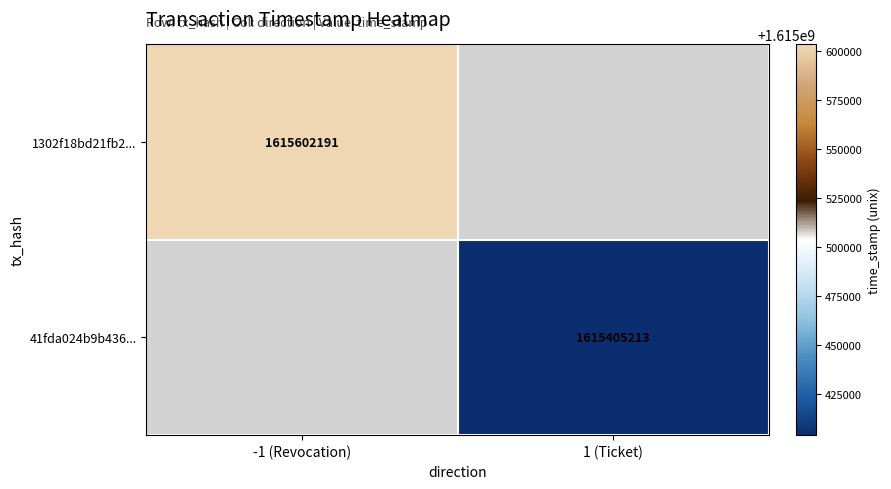

The value of 41fda024b9b436... at 1 (Ticket) is 2884965293. True or false?

False